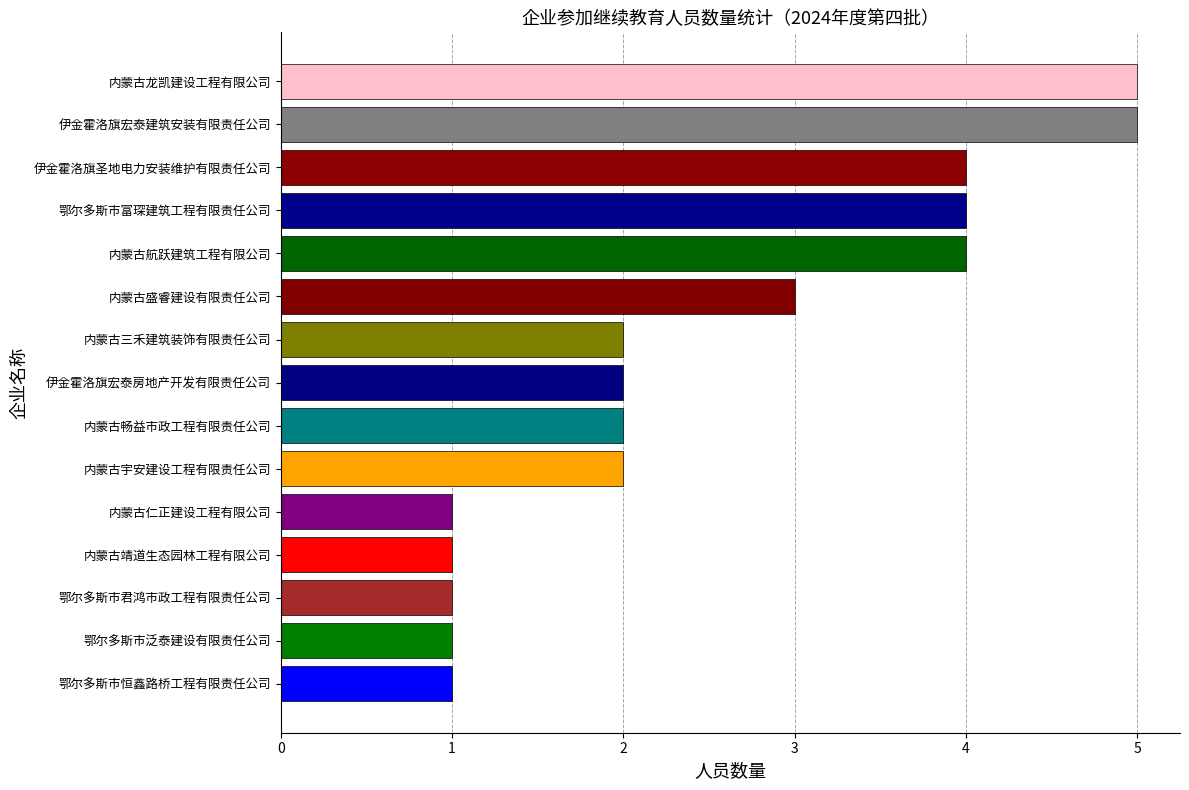

Approximately how many times larger is the value at 内蒙古航跃建筑工程有限公司 compared to 内蒙古畅益市政工程有限责任公司?

2.0